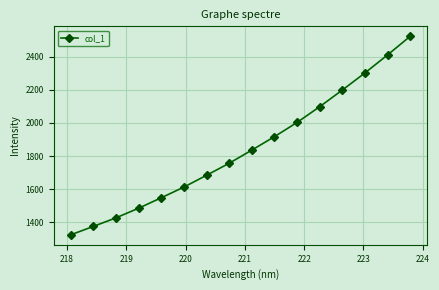

What is the value of the 11th point from the left?

2003.3